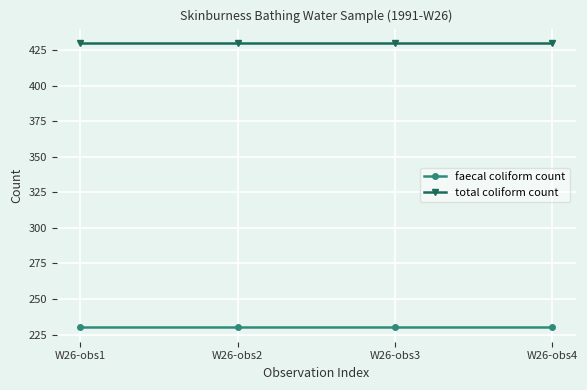

What is the value of the total coliform count point at the 1st from the left?

430